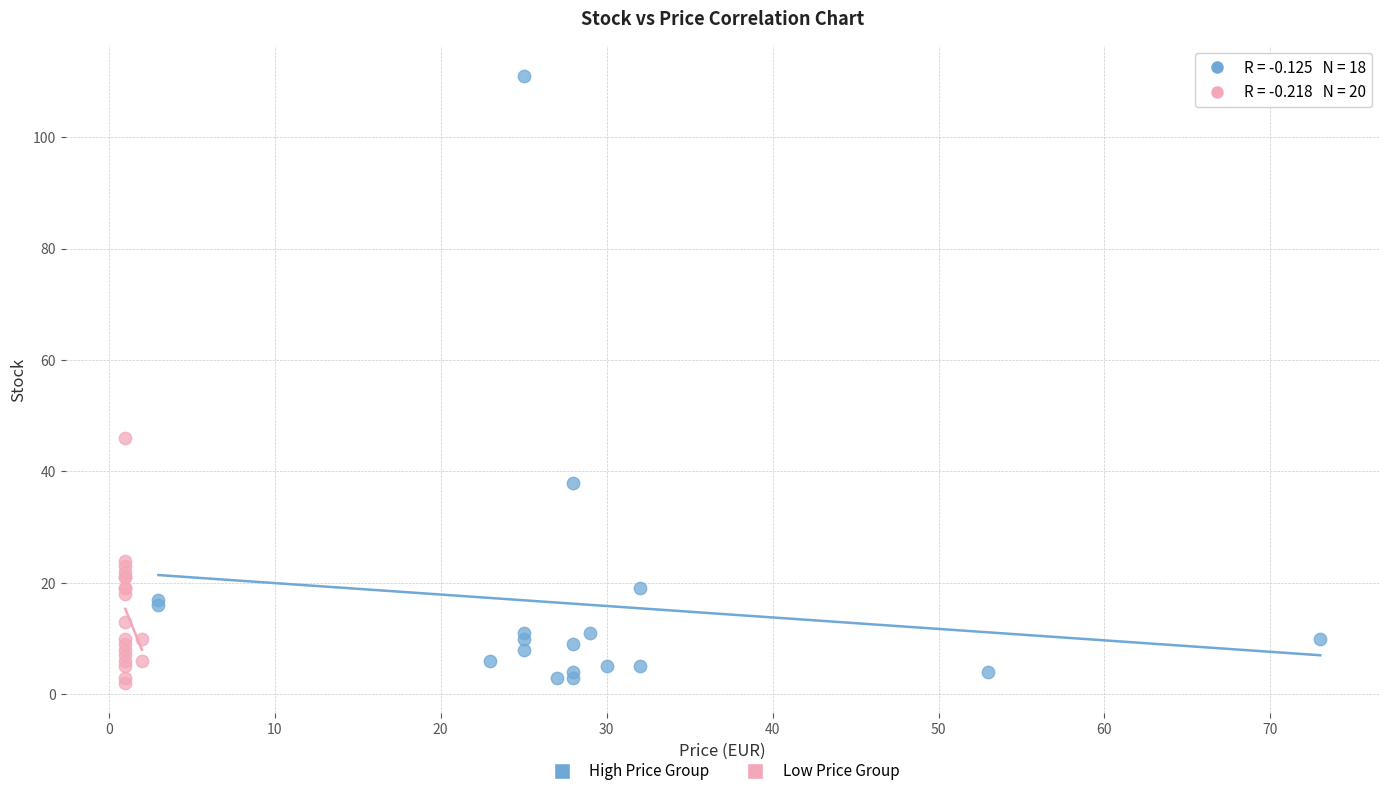

Which series reaches the minimum Y coordinate?

Low Price Group